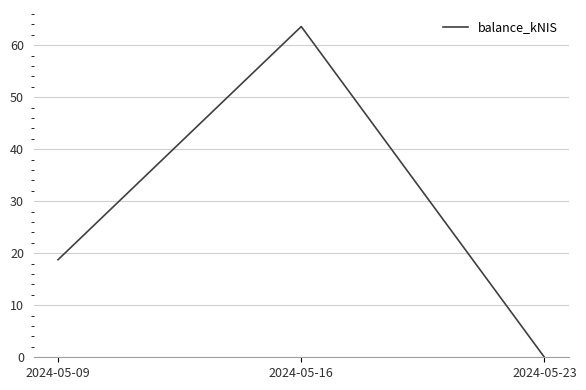

What is the change in value from 2024-05-16 to 2024-05-23?

-63.6